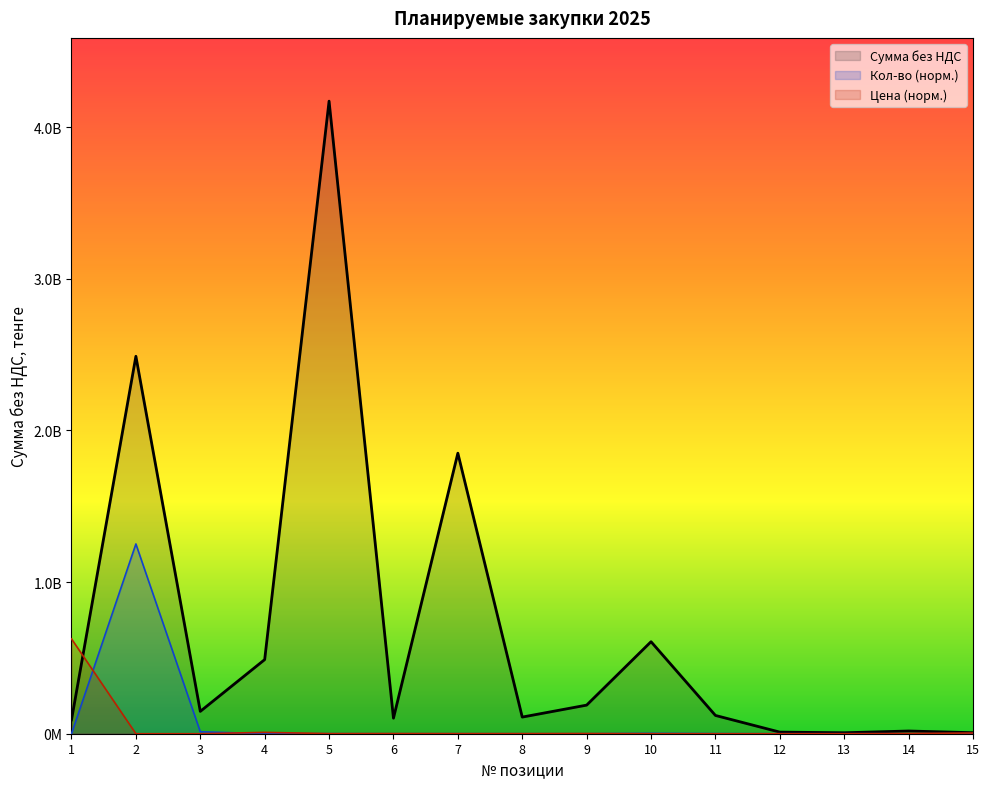

What is the average value of the Кол-во, объем series?

84540347.7